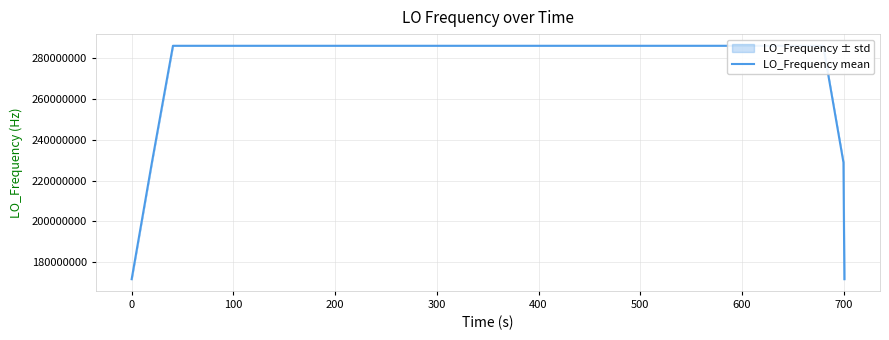

What is the maximum value for LO_Frequency mean?

286047000.4